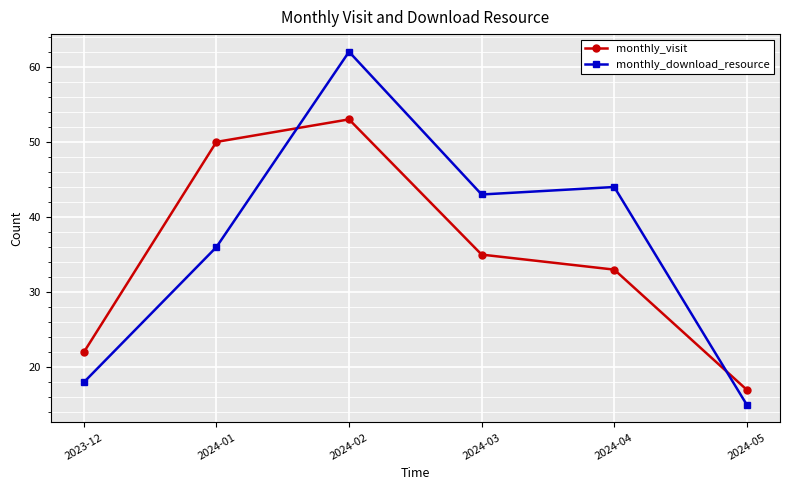

Is the value of monthly_visit at 2023-12 greater than the value of monthly_download_resource at 2024-05?

Yes